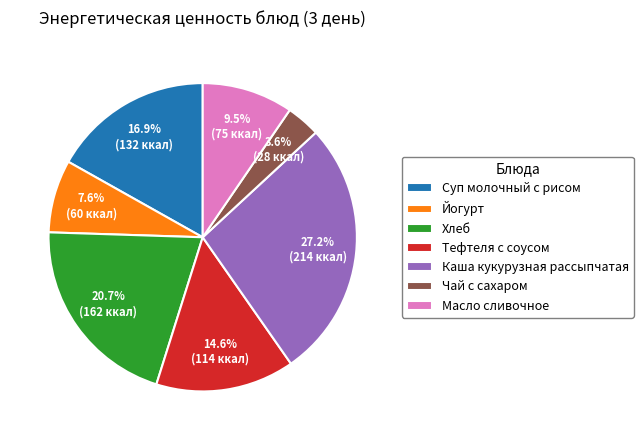

Rank the categories by value from highest to lowest.

Каша кукурузная рассыпчатая, Хлеб, Суп молочный с рисом, Тефтеля с соусом, Масло сливочное, Йогурт, Чай с сахаром